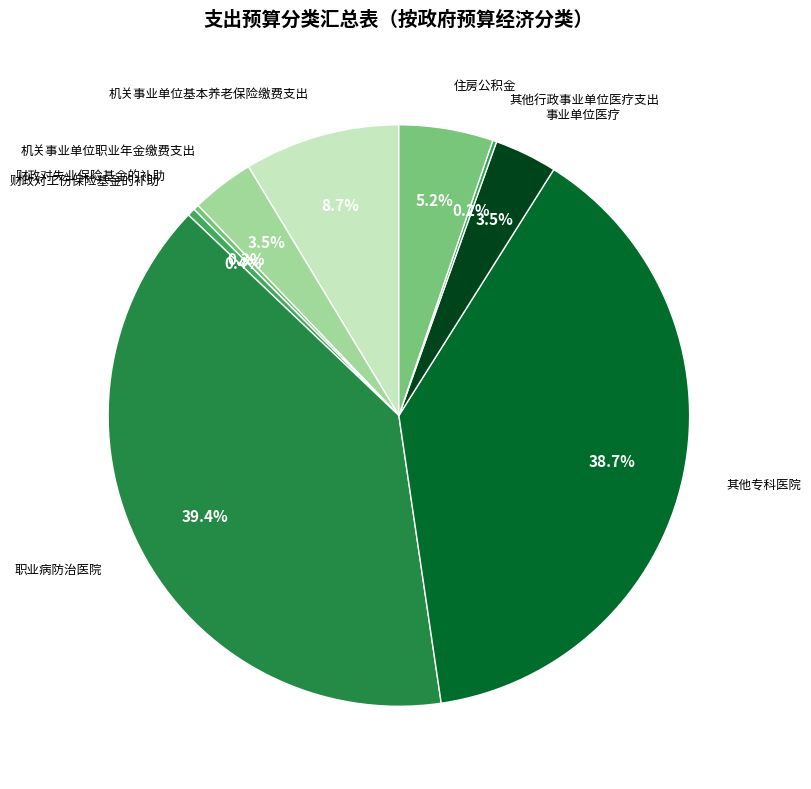

Approximately how many times larger is the value at 职业病防治医院 compared to 机关事业单位职业年金缴费支出?

11.3